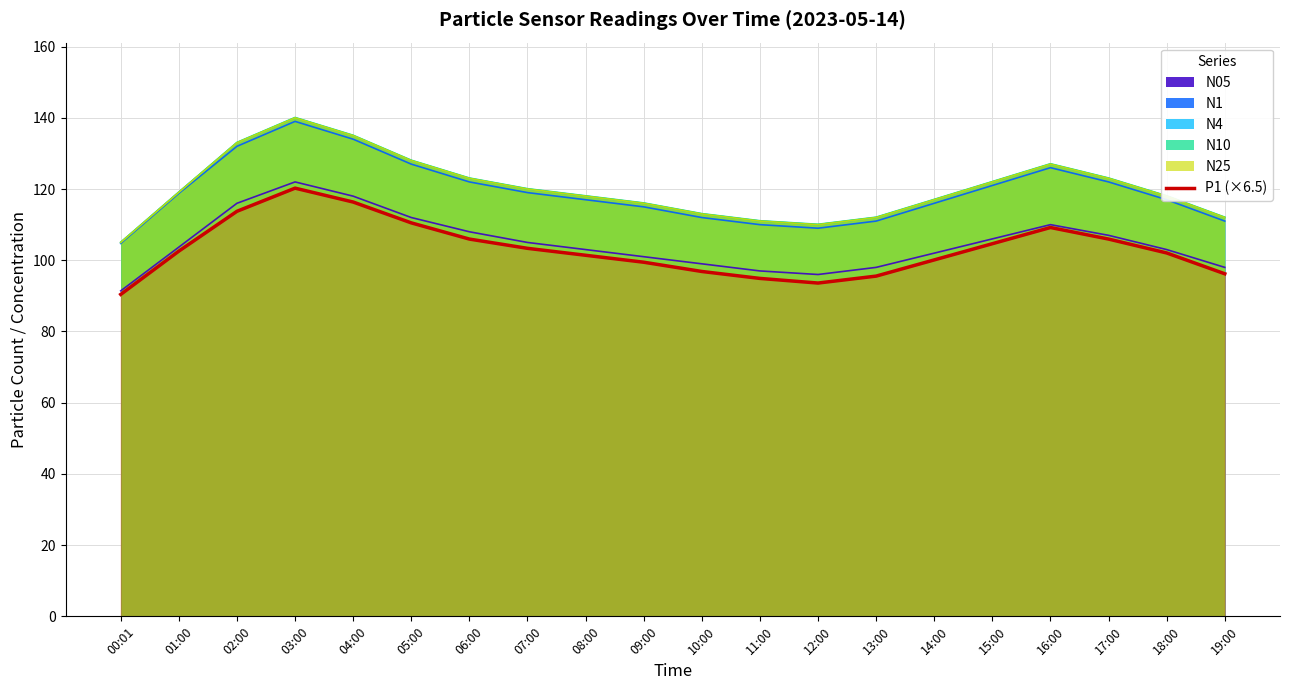

Count the number of data series in this chart.

6